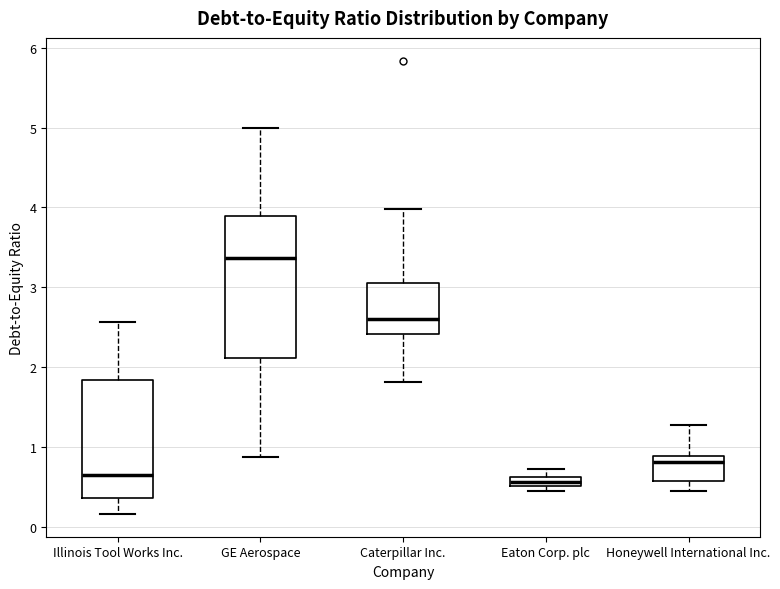

Comparing the boxes themselves (not the whiskers), which one is the tallest?

GE Aerospace